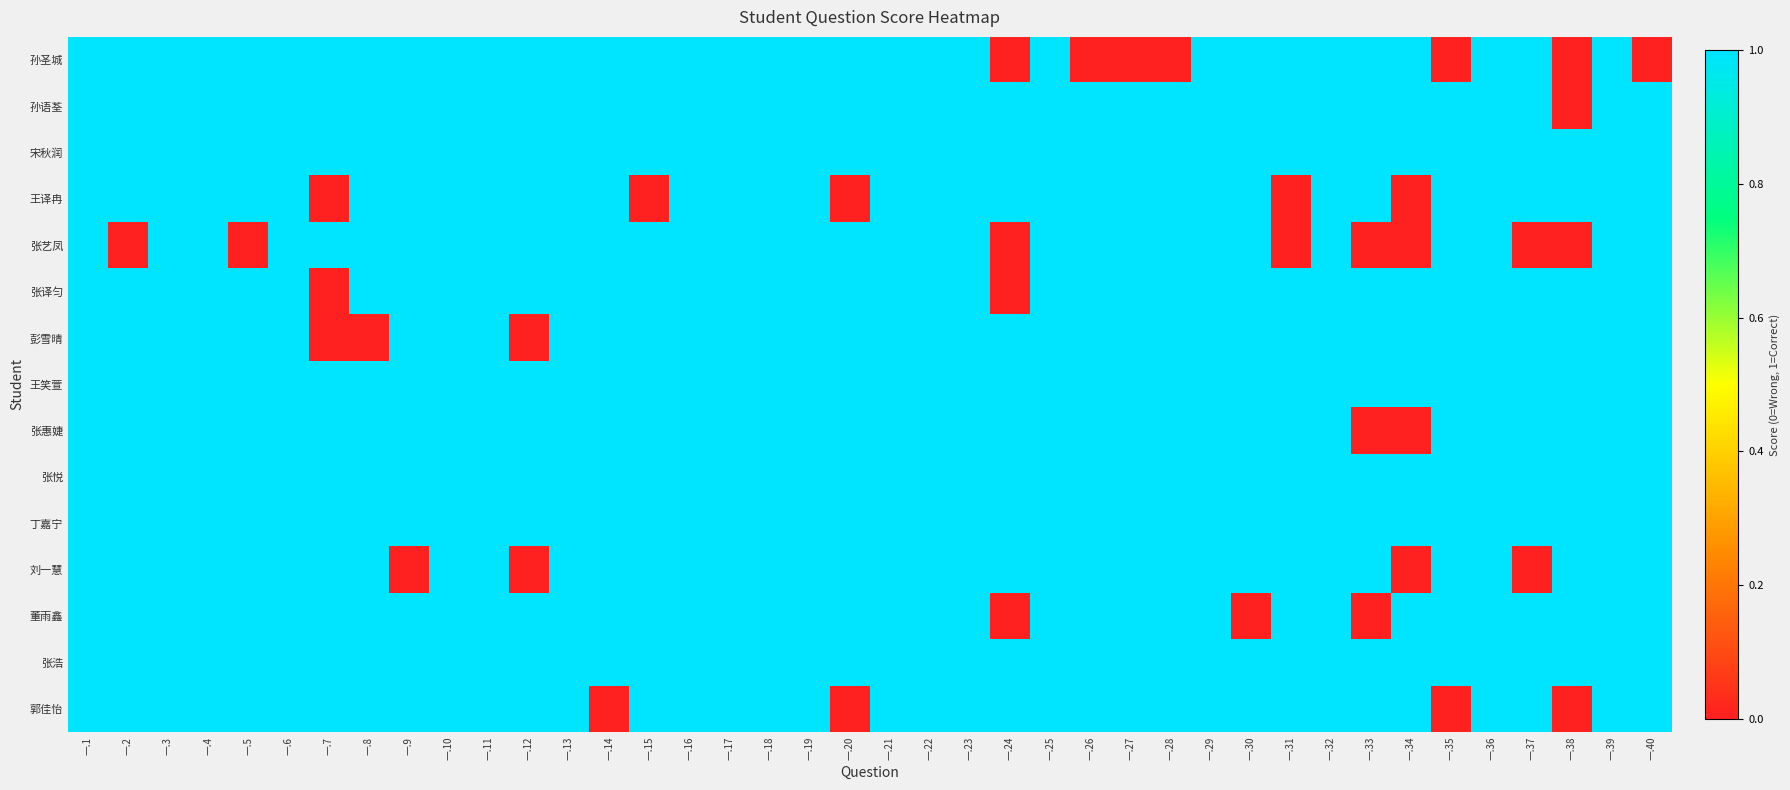

Which label corresponds to the smallest value in the chart?

一.24